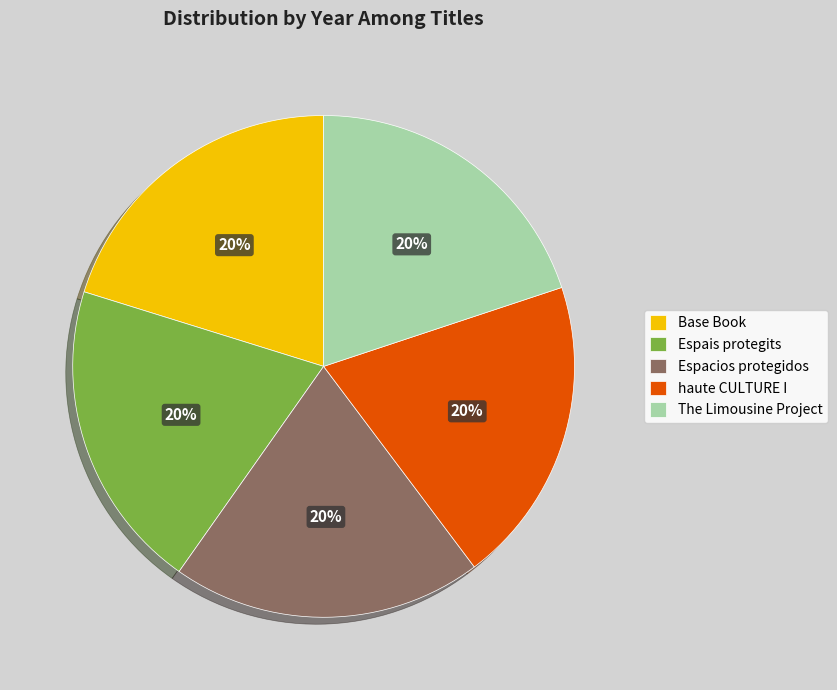

The haute CULTURE I slice represents 31% of the pie. True or false?

False